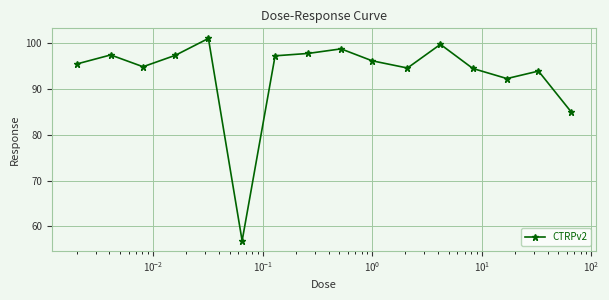

What is the value of the 5th point from the left?

101.1